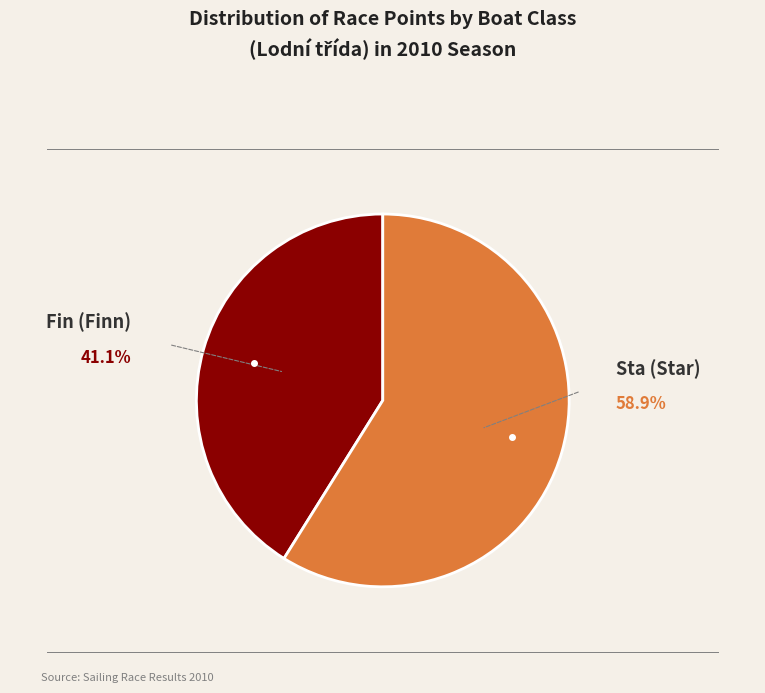

Count the number of slices in the pie.

2